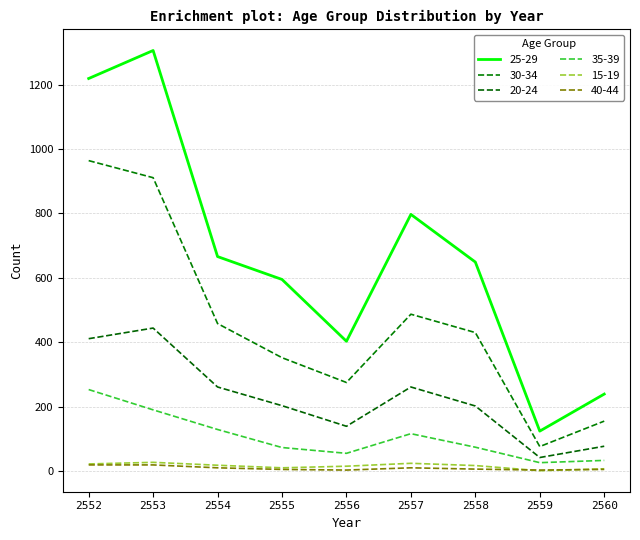

True or false: 35-39 and 25-29 cross at least once.

False